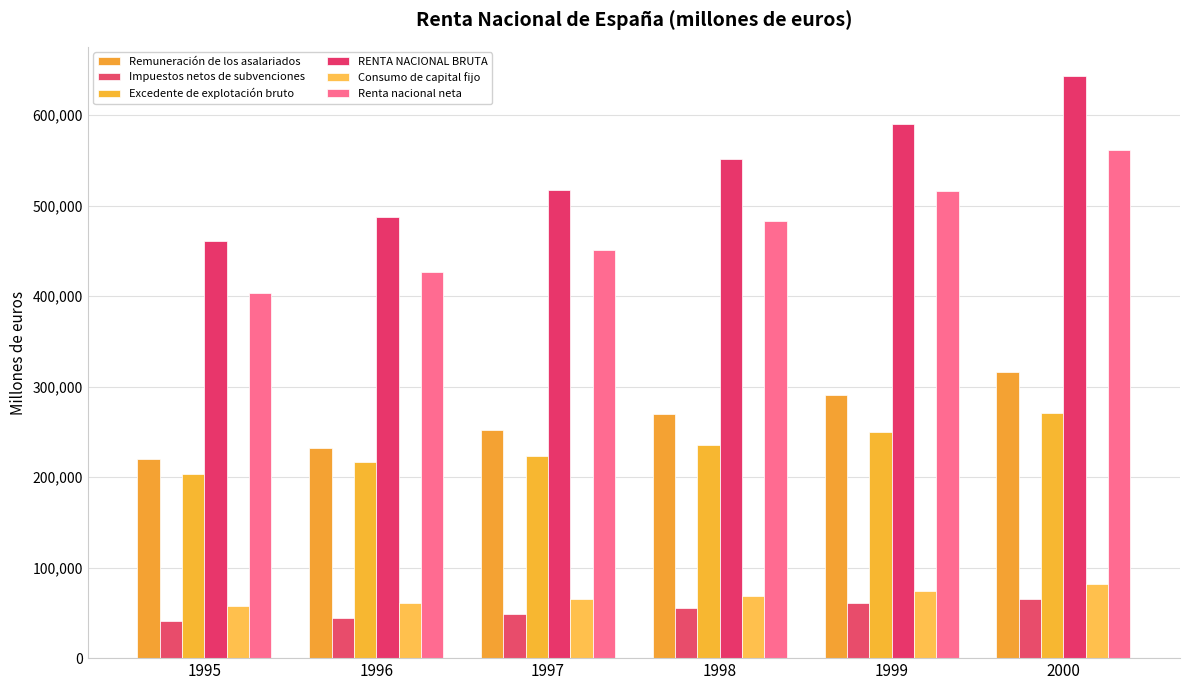

How many values in the Renta nacional neta series are below 482581?

3